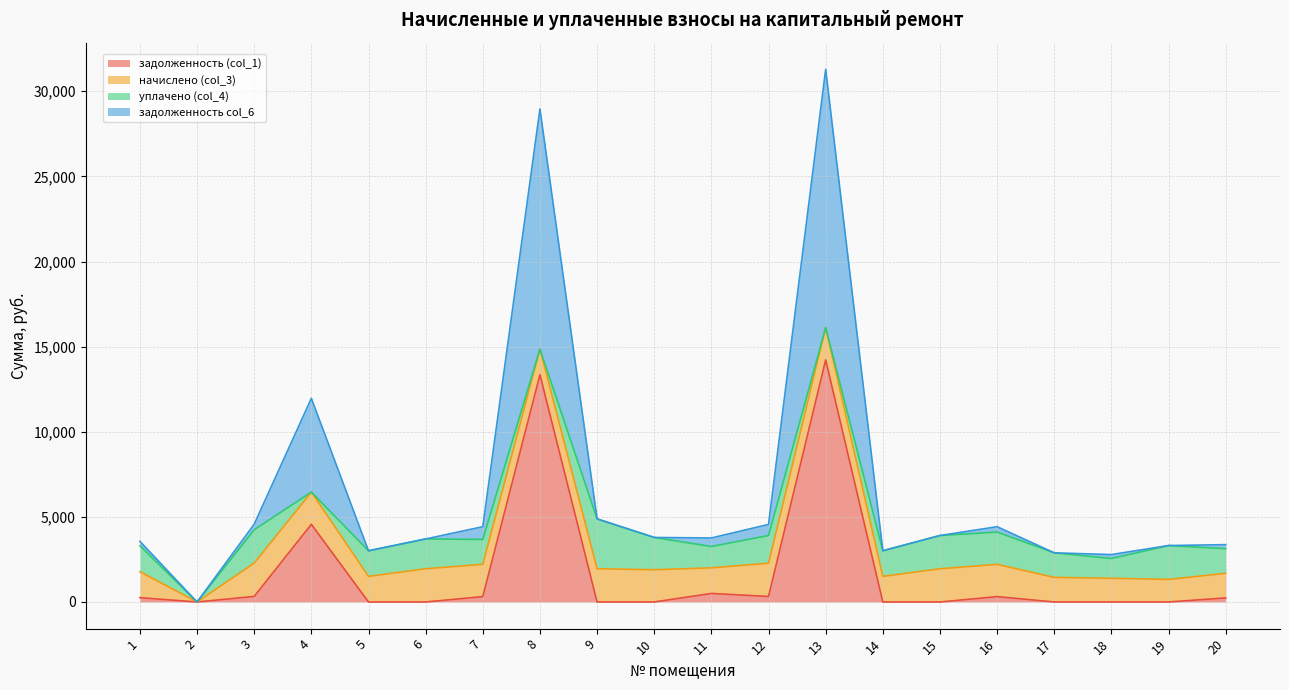

What is the total value across all series at 5?

3008.3